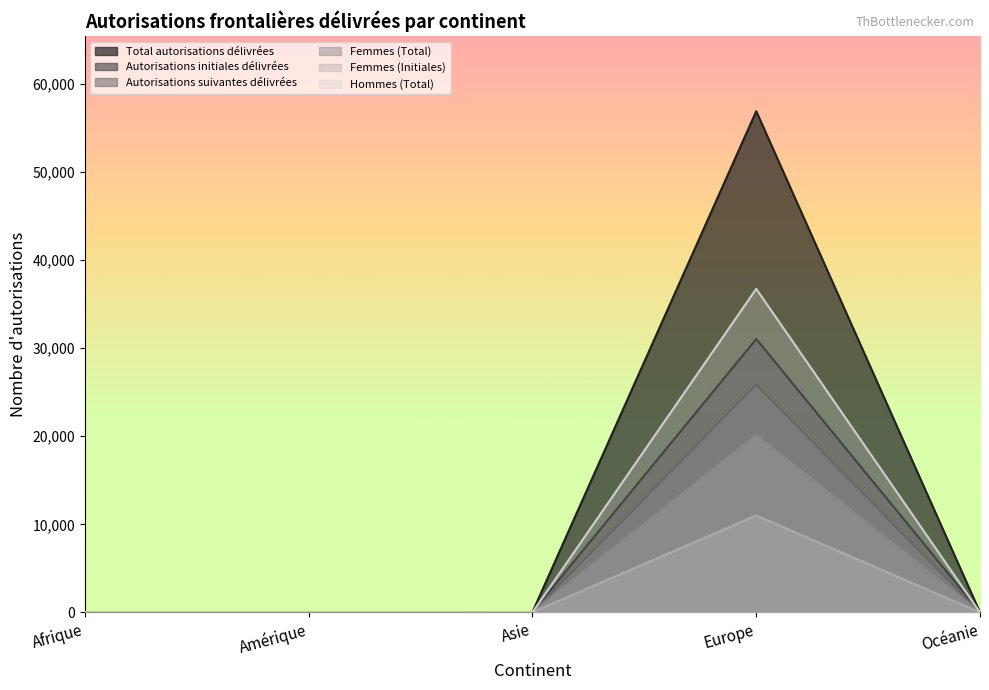

What is the approximate value of Autorisations initiales délivrées at Amérique?

13